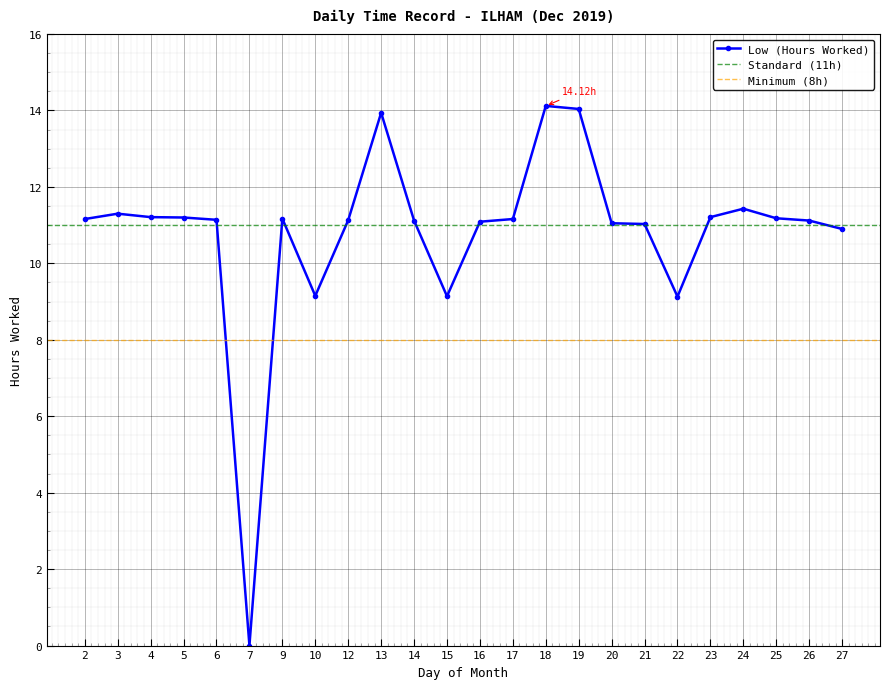

Reading right to left, extract all data points from this chart.

10.9	11.1	11.2	11.4	11.2	9.1	11.0	11.1	14.0	14.1	11.2	11.1	9.1	11.1	13.9	11.1	9.2	11.2	0.0	11.1	11.2	11.2	11.3	11.2